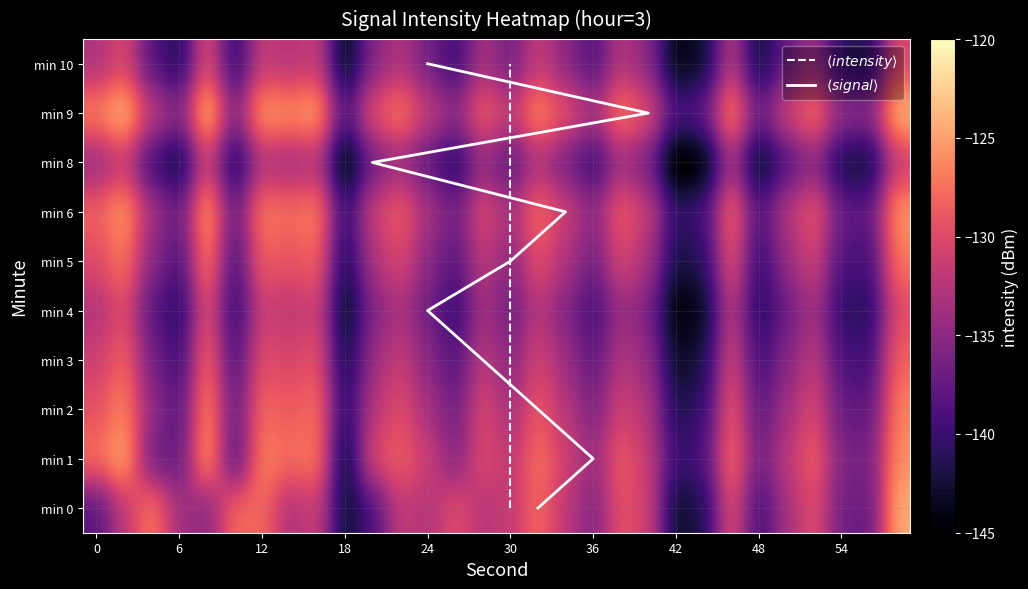

Reading right to left, transcribe all the data shown in this chart.

0: 58=-124.4	56=-137.4	54=-136.8	52=-129.7	50=-133.5	48=-139.5	46=-129.5	44=-141.7	42=-143.3	40=-131.0	38=-129.4	36=-135.8	34=-132.0	32=-127.9	30=-131.7	28=-132.5	26=-129.7	24=-132.8	22=-131.6	20=-138.9	18=-143.1	16=-131.1	14=-133.2	12=-127.9	10=-127.7	8=-135.3	6=-133.6	4=-126.9	2=-132.0	0=-138.4
1: 58=-125.8	56=-136.5	54=-135.9	52=-128.4	50=-132.1	48=-136.8	46=-127.3	44=-138.9	42=-140.2	40=-131.5	38=-128.7	36=-134.2	34=-130.9	32=-127.4	30=-132.1	28=-129.8	26=-135.6	24=-131.2	22=-128.5	20=-130.0	18=-143.8	16=-126.7	14=-127.8	12=-126.3	10=-138.8	8=-124.8	6=-137.7	4=-136.8	2=-124.3	0=-127.5
2: 58=-126.5	56=-138.0	54=-137.4	52=-130.1	50=-133.7	48=-138.1	46=-128.6	44=-140.3	42=-141.8	40=-132.7	38=-130.8	36=-136.1	34=-132.4	32=-128.9	30=-133.6	28=-130.2	26=-136.8	24=-133.5	22=-129.7	20=-132.4	18=-141.3	16=-127.5	14=-128.9	12=-127.8	10=-137.4	8=-125.9	6=-138.2	4=-134.7	2=-126.3	0=-129.5
3: 58=-128.2	56=-139.7	54=-139.1	52=-131.8	50=-135.4	48=-139.8	46=-130.3	44=-142.0	42=-143.5	40=-134.4	38=-132.5	36=-137.8	34=-134.1	32=-130.6	30=-135.3	28=-131.9	26=-138.5	24=-135.2	22=-131.4	20=-134.1	18=-142.7	16=-129.2	14=-130.6	12=-129.5	10=-139.1	8=-127.6	6=-139.8	4=-136.4	2=-128.1	0=-131.2
4: 58=-129.9	56=-141.4	54=-140.8	52=-133.5	50=-137.1	48=-141.5	46=-132.0	44=-143.7	42=-145.2	40=-136.1	38=-134.2	36=-139.5	34=-135.8	32=-132.3	30=-137.0	28=-133.6	26=-140.2	24=-136.9	22=-133.1	20=-135.8	18=-144.1	16=-130.9	14=-132.3	12=-131.2	10=-140.8	8=-129.3	6=-141.4	4=-138.1	2=-129.9	0=-132.9
5: 58=-127.1	56=-139.6	54=-139.0	52=-130.7	50=-134.3	48=-140.7	46=-129.2	44=-141.1	42=-142.4	40=-133.3	38=-130.4	36=-136.7	34=-133.0	32=-129.5	30=-135.2	28=-131.8	26=-138.4	24=-135.1	22=-130.3	20=-133.0	18=-142.3	16=-128.1	14=-129.5	12=-128.4	10=-139.3	8=-126.5	6=-139.0	4=-135.3	2=-127.0	0=-130.1
6: 58=-125.3	56=-137.8	54=-137.2	52=-128.9	50=-132.5	48=-138.9	46=-127.4	44=-139.3	42=-140.6	40=-131.5	38=-128.6	36=-134.9	34=-131.2	32=-127.7	30=-133.4	28=-130.0	26=-136.6	24=-133.3	22=-128.5	20=-131.2	18=-140.5	16=-126.3	14=-127.7	12=-126.6	10=-137.5	8=-124.7	6=-137.2	4=-133.5	2=-125.2	0=-128.3
8: 58=-131.6	56=-143.1	54=-142.5	52=-135.2	50=-138.8	48=-144.2	46=-133.7	44=-145.4	42=-146.9	40=-136.8	38=-133.9	36=-140.2	34=-136.5	32=-133.0	30=-138.1	28=-134.7	26=-141.3	24=-138.0	22=-134.2	20=-136.9	18=-145.8	16=-132.8	14=-134.1	12=-133.0	10=-142.2	8=-131.0	6=-143.1	4=-139.8	2=-131.5	0=-134.6
9: 58=-123.5	56=-135.0	54=-134.4	52=-127.1	50=-130.7	48=-137.1	46=-125.6	44=-137.5	42=-138.8	40=-129.7	38=-126.8	36=-133.1	34=-129.4	32=-125.9	30=-131.6	28=-128.2	26=-134.8	24=-131.5	22=-126.7	20=-129.4	18=-138.7	16=-124.5	14=-125.9	12=-124.8	10=-135.7	8=-122.9	6=-135.4	4=-131.7	2=-123.4	0=-126.5
10: 58=-130.2	56=-141.7	54=-141.1	52=-133.8	50=-137.4	48=-142.8	46=-132.3	44=-143.0	42=-144.5	40=-135.4	38=-132.5	36=-138.8	34=-135.1	32=-131.6	30=-136.7	28=-133.3	26=-139.9	24=-136.6	22=-132.8	20=-135.5	18=-144.4	16=-131.4	14=-132.7	12=-131.6	10=-140.8	8=-129.6	6=-141.7	4=-138.4	2=-130.1	0=-133.2